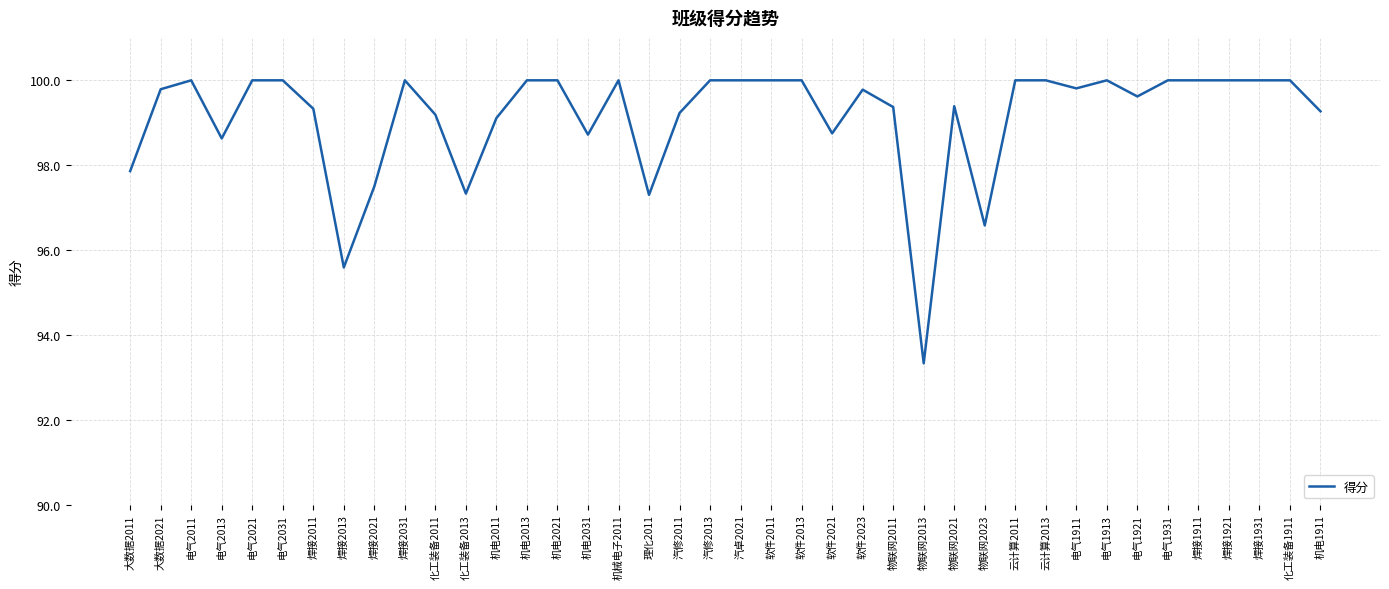

At which label is the value closest to 96?

焊接2013